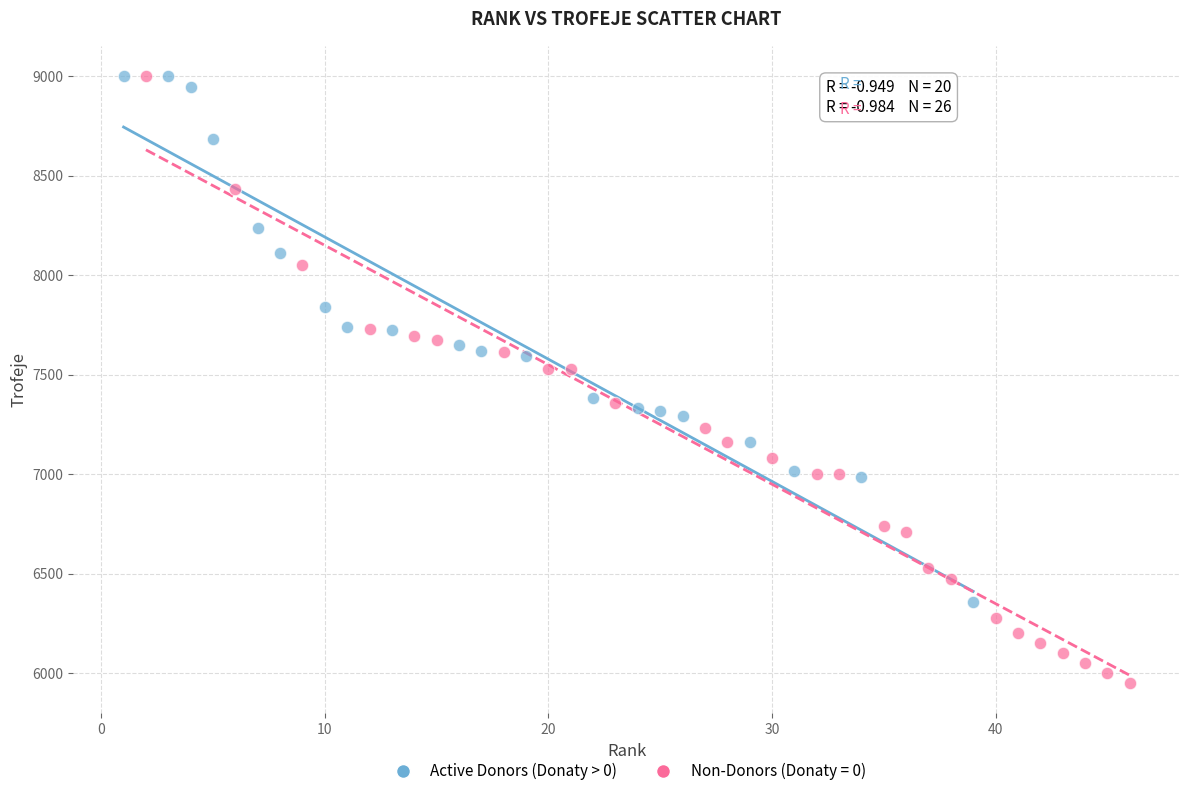

Which series reaches the minimum Y coordinate?

Non-Donors (Donaty = 0)